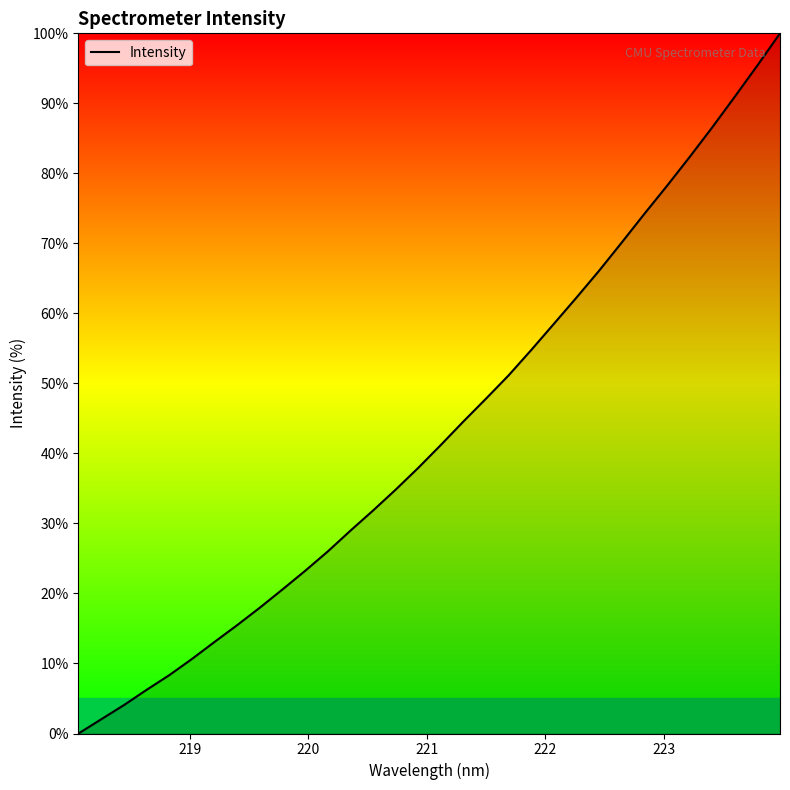

What is the difference between the maximum and second lowest values?

98.0